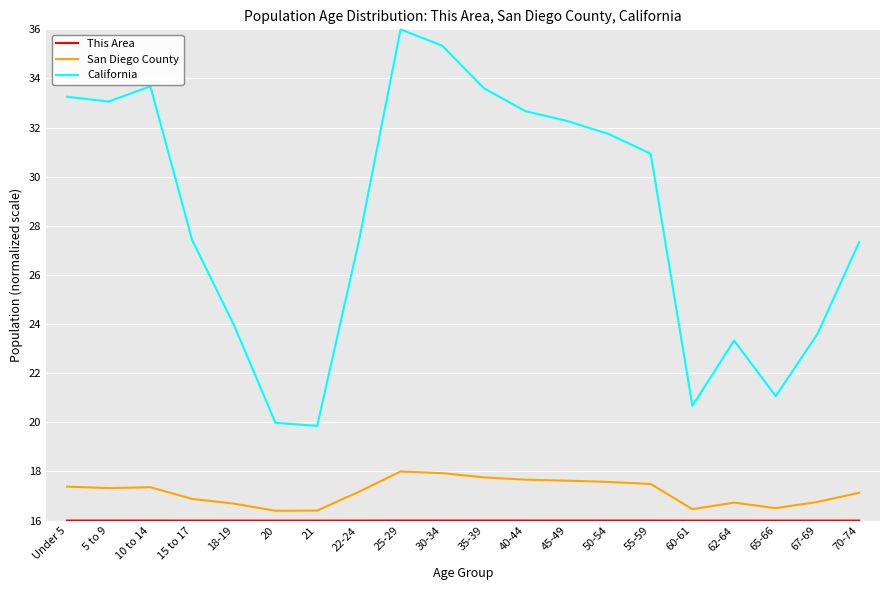

The value of California at 50-54 is 31.7. True or false?

True